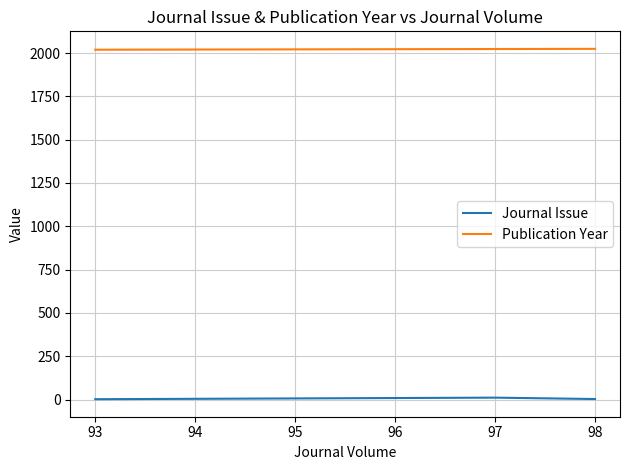

What is the value of the Publication Year point at the 1st from the left?

2024